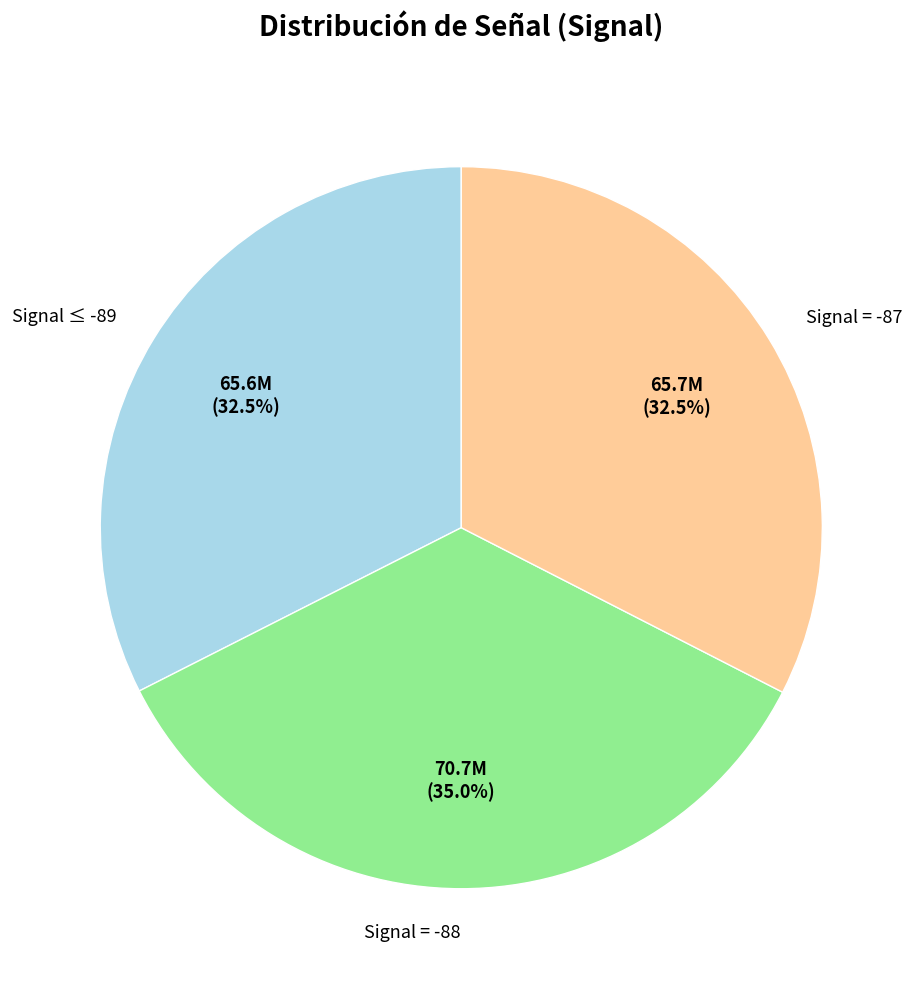

Which category has the biggest portion of the pie?

Signal = -88